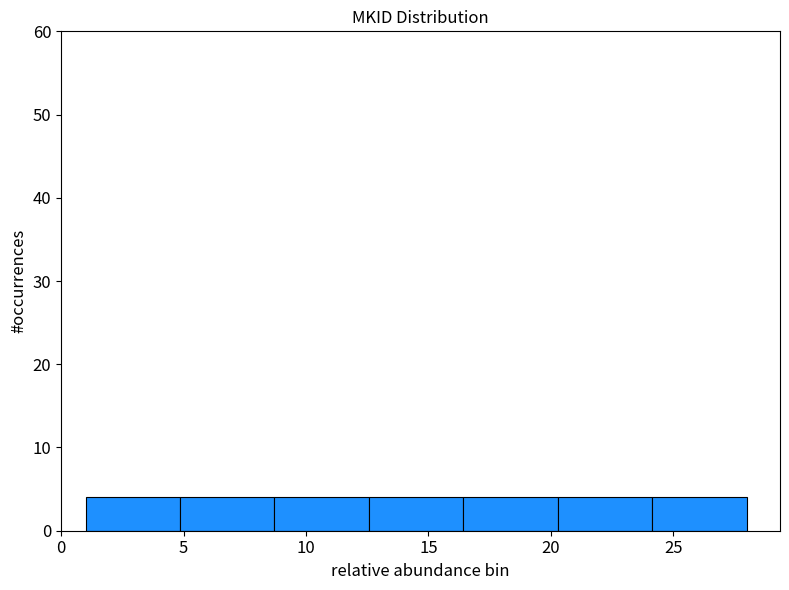

Reading left to right, list every bar in this chart as the range it spans on the x-axis followed by its height. Neither the bar edges nor the heights are printed on the chart, so give them approximately, as read against the axes.

1.0 to 5.0: 4
5.0 to 8.5: 4
8.5 to 12.5: 4
12.5 to 16.5: 4
16.5 to 20.5: 4
20.5 to 24.0: 4
24.0 to 28.0: 4